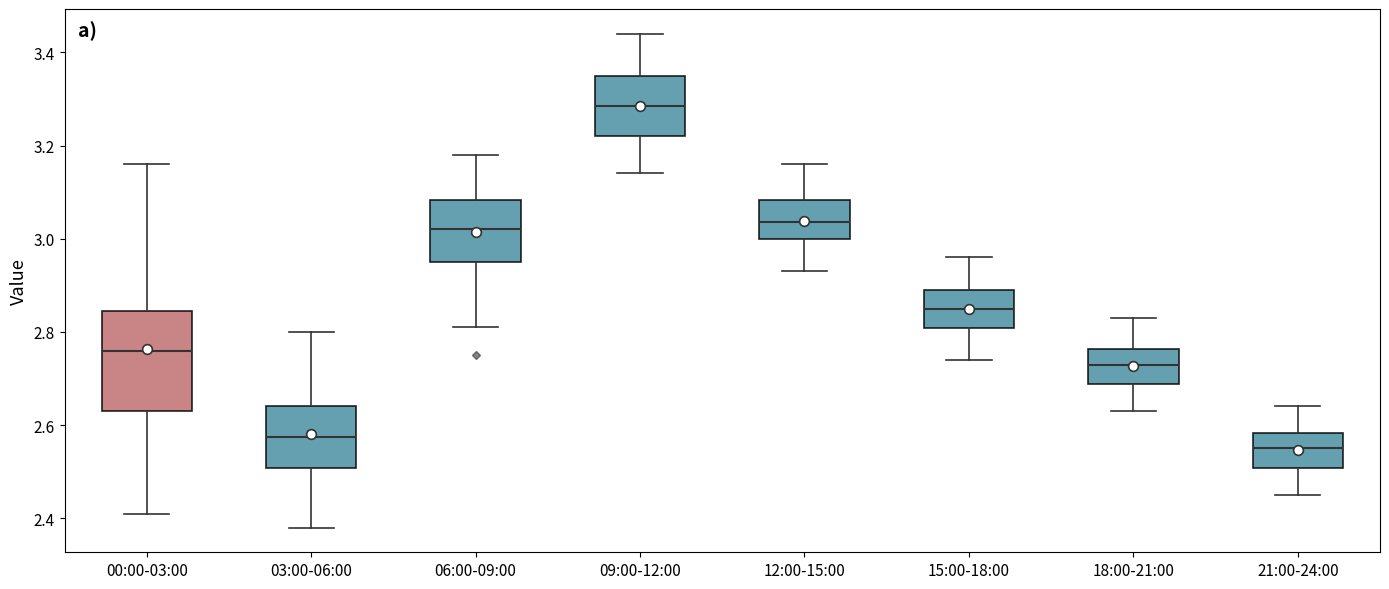

Reading left to right, transcribe this box plot: for each box, give where its median line is, the range the box spans, and where its two whiskers end, as read against the y-axis. The values are not printed on the chart, so give them approximately, as read against the axis.

00:00-03:00: median 2.76, box 2.64 to 2.84, whiskers 2.42 to 3.16
03:00-06:00: median 2.58, box 2.50 to 2.64, whiskers 2.38 to 2.80
06:00-09:00: median 3.02, box 2.96 to 3.08, whiskers 2.82 to 3.18
09:00-12:00: median 3.28, box 3.22 to 3.36, whiskers 3.14 to 3.44
12:00-15:00: median 3.04, box 3.00 to 3.08, whiskers 2.94 to 3.16
15:00-18:00: median 2.86, box 2.80 to 2.90, whiskers 2.74 to 2.96
18:00-21:00: median 2.74, box 2.68 to 2.76, whiskers 2.64 to 2.84
21:00-24:00: median 2.56, box 2.50 to 2.58, whiskers 2.46 to 2.64